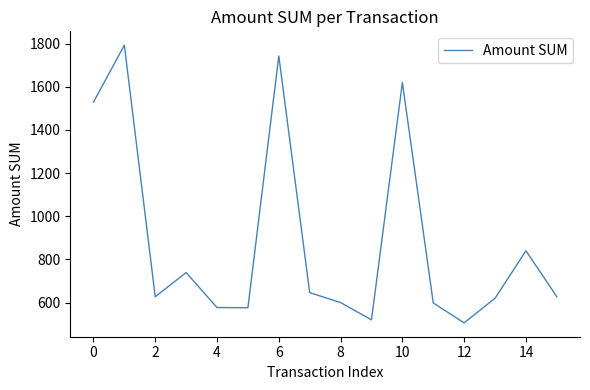

What is the minimum value shown in the chart?

506